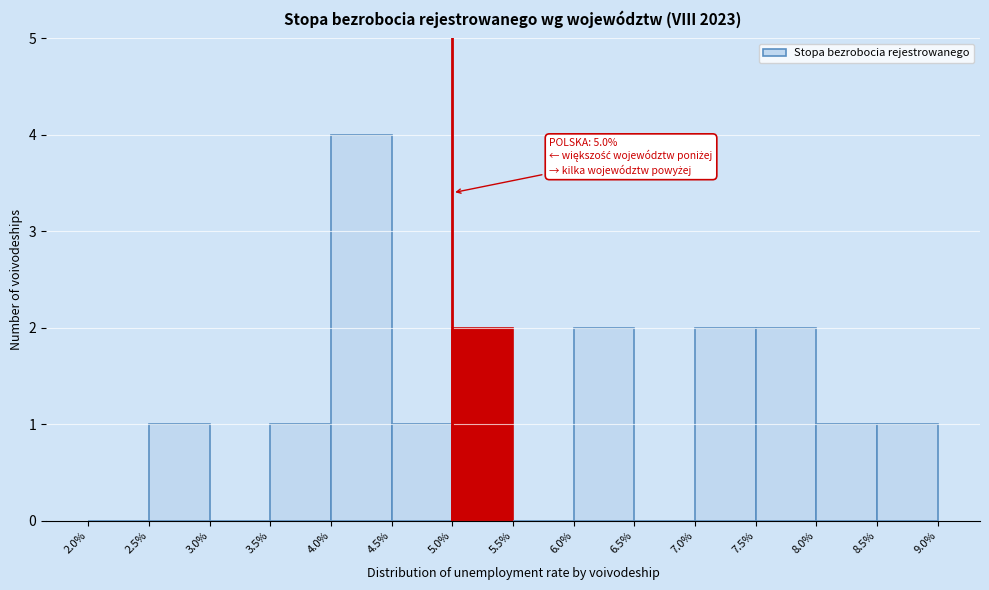

Over which range of the x-axis is the bar tallest?

4.0% to 4.5%